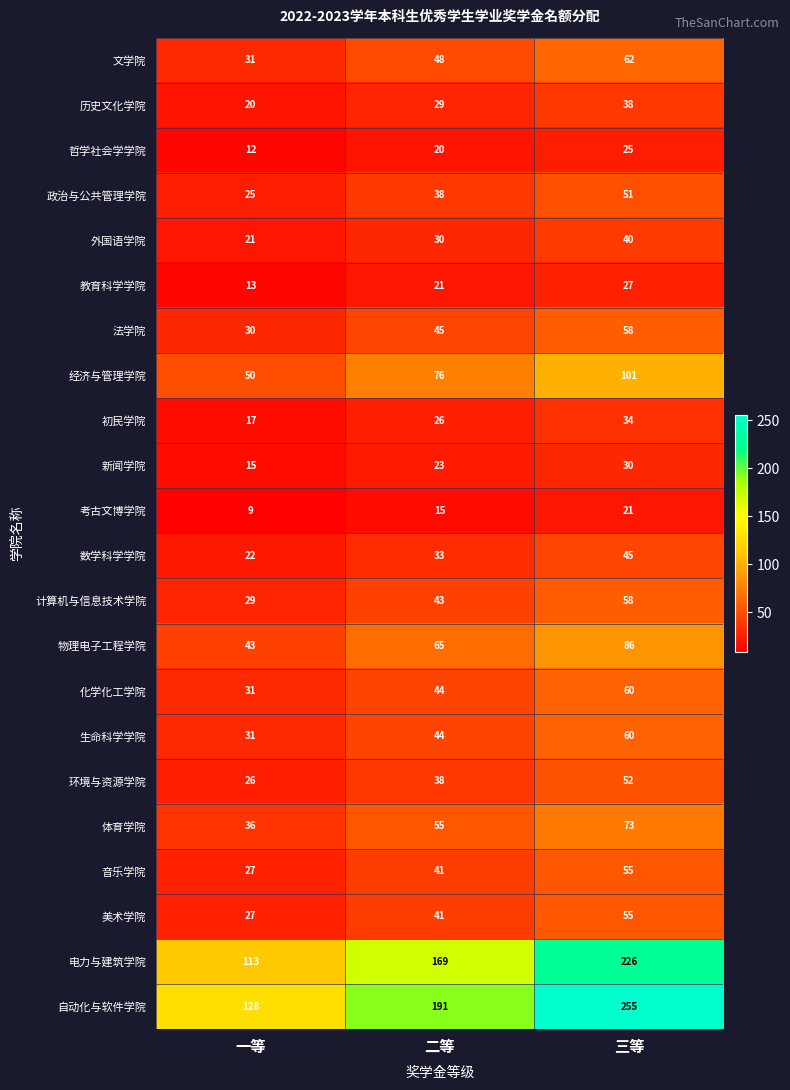

Which series changed the most between 一等 and 三等?

自动化与软件学院